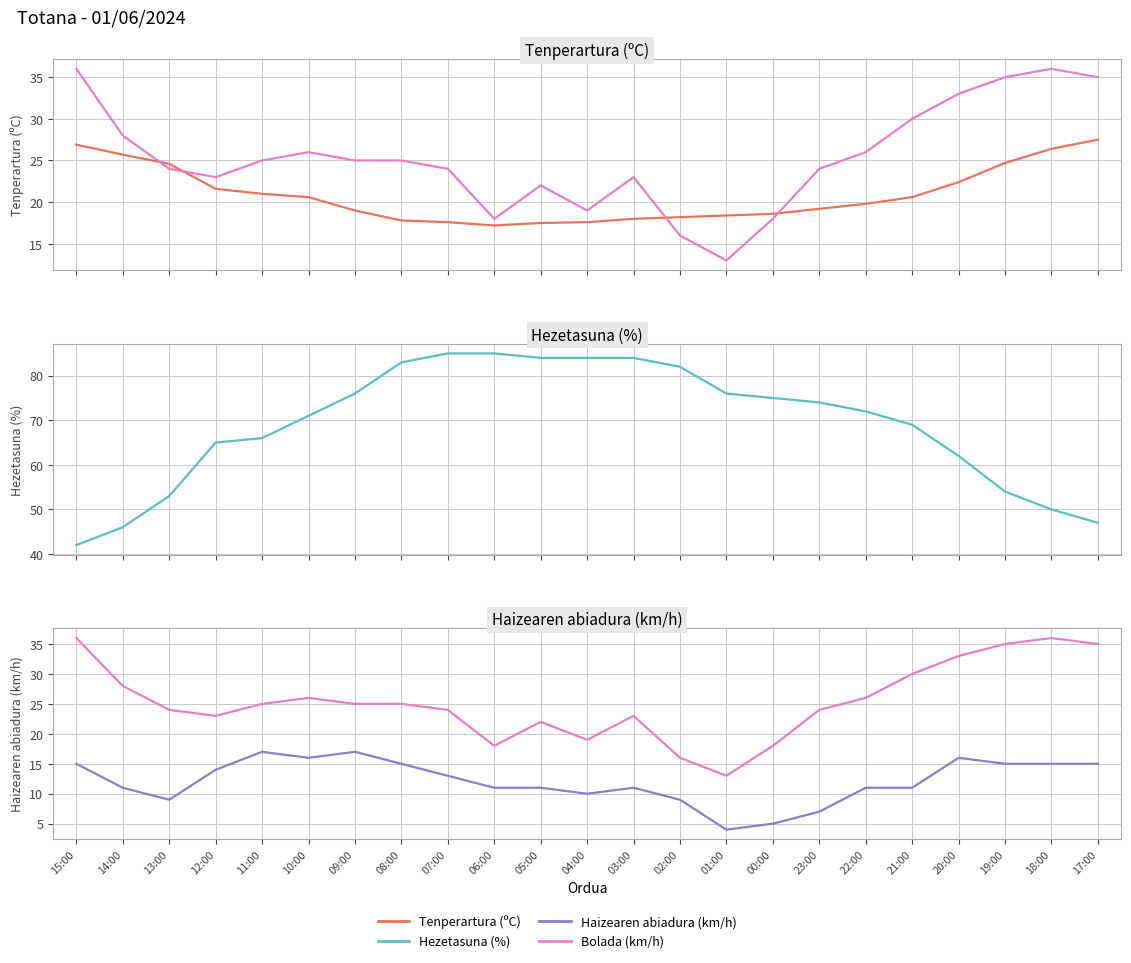

Count the number of categories in the chart.

23